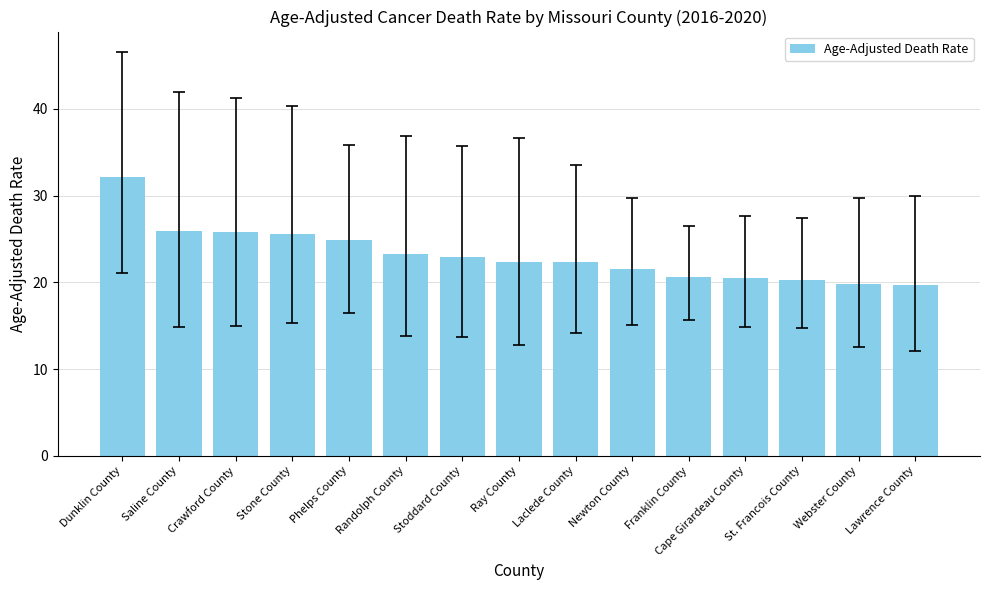

What is the label of the 2nd bar from the left?

Saline County